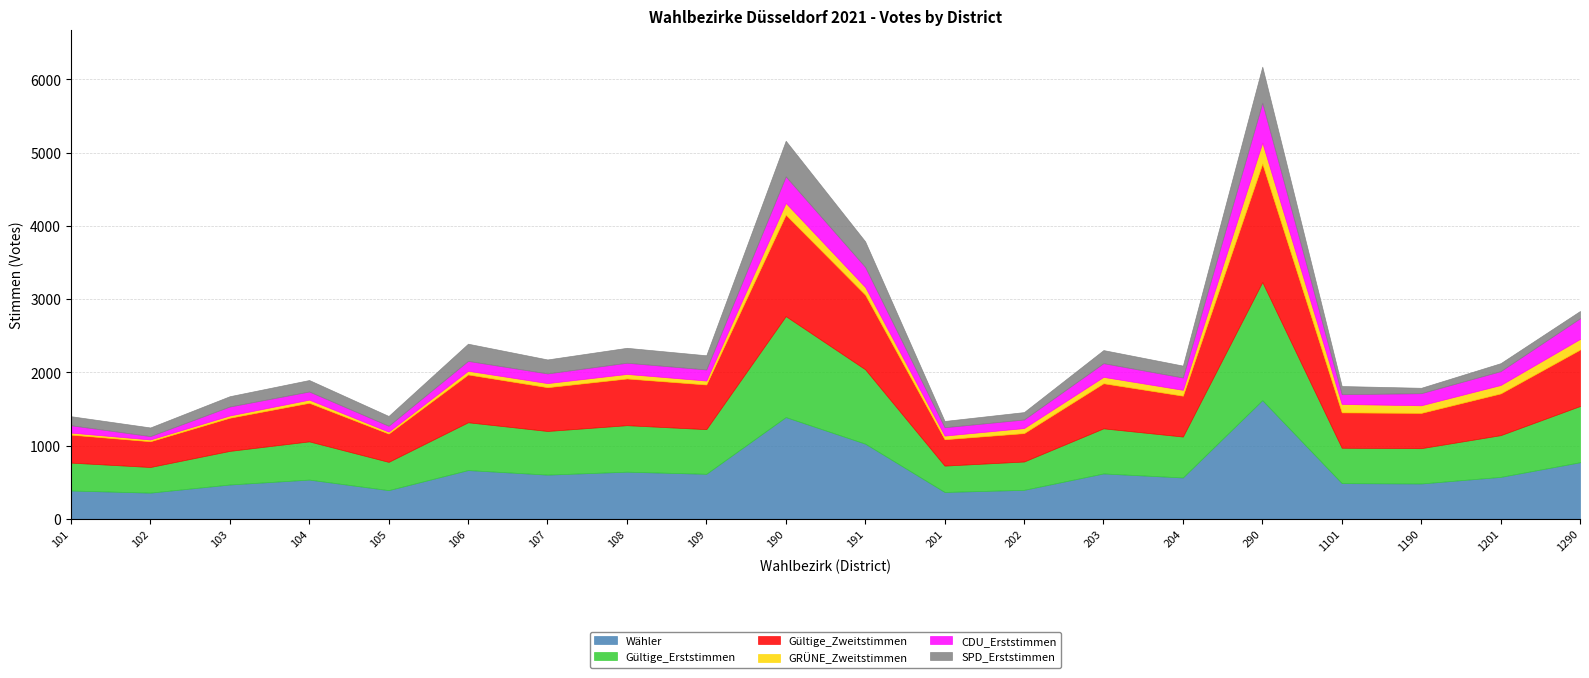

Between 107 and 201, which series saw the biggest shift?

Gültige_Zweitstimmen